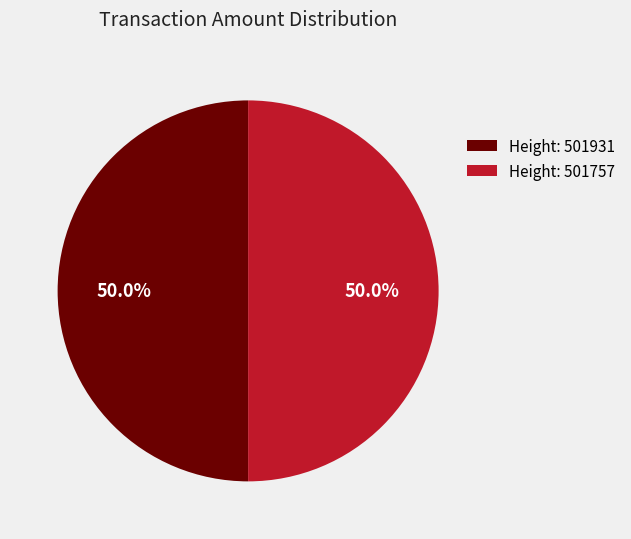

Approximately how many times larger is the value at Height: 501931 compared to Height: 501757?

1.0